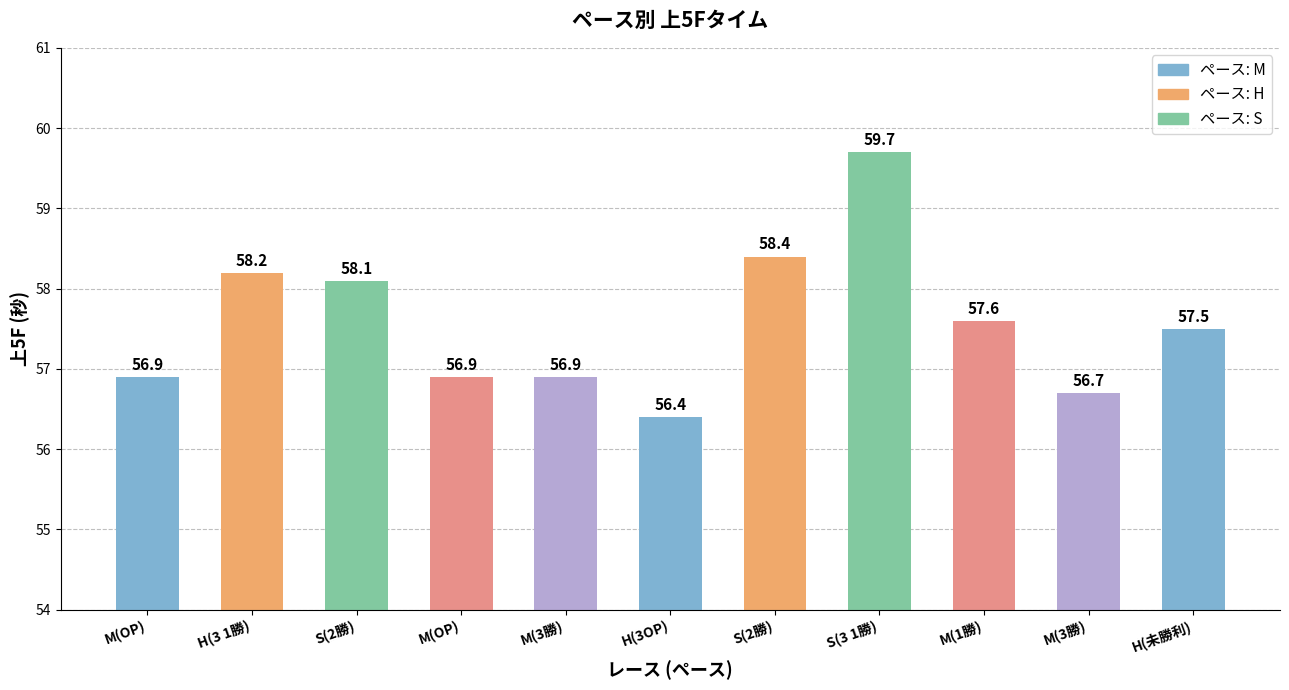

How many categories are shown in the chart?

11